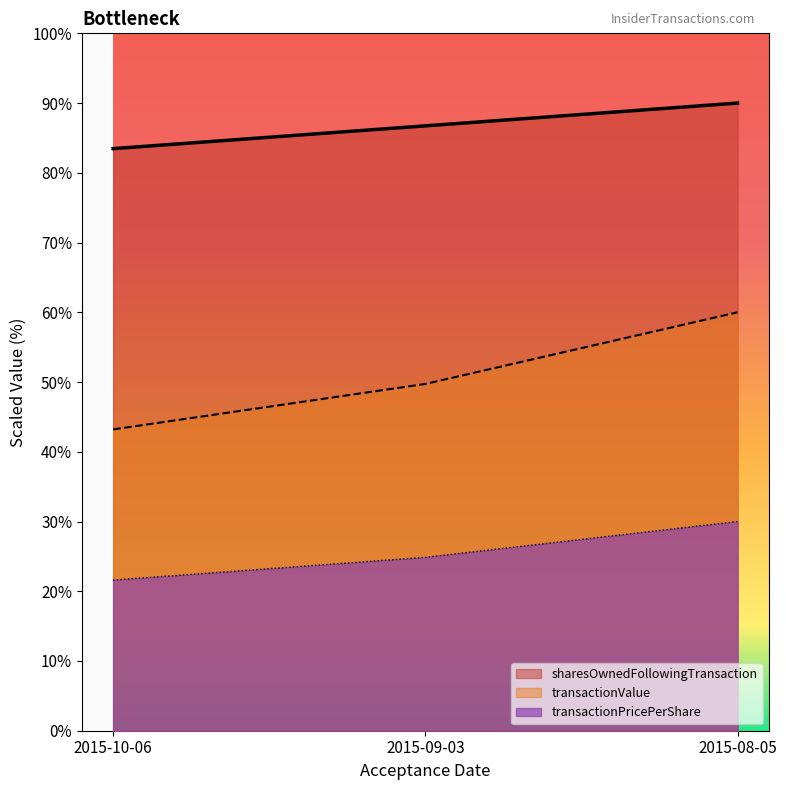

What is the approximate value of transactionPricePerShare at 2015-09-03?

24.9